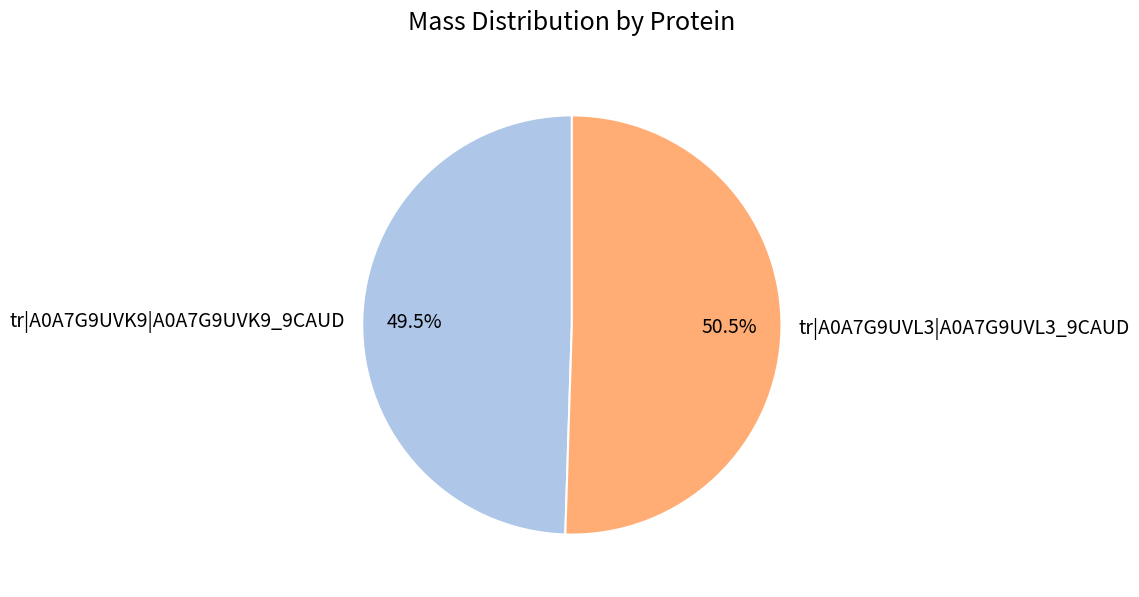

What is the largest slice in the pie chart?

tr|A0A7G9UVL3|A0A7G9UVL3_9CAUD